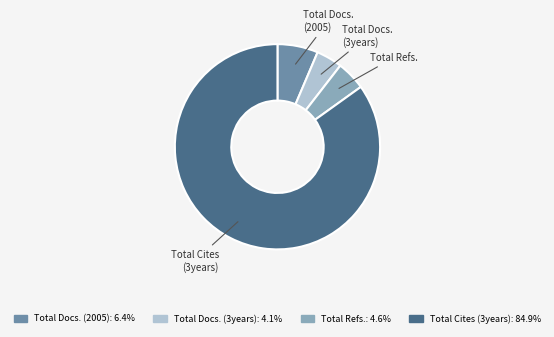

How many segments does this pie chart have?

4